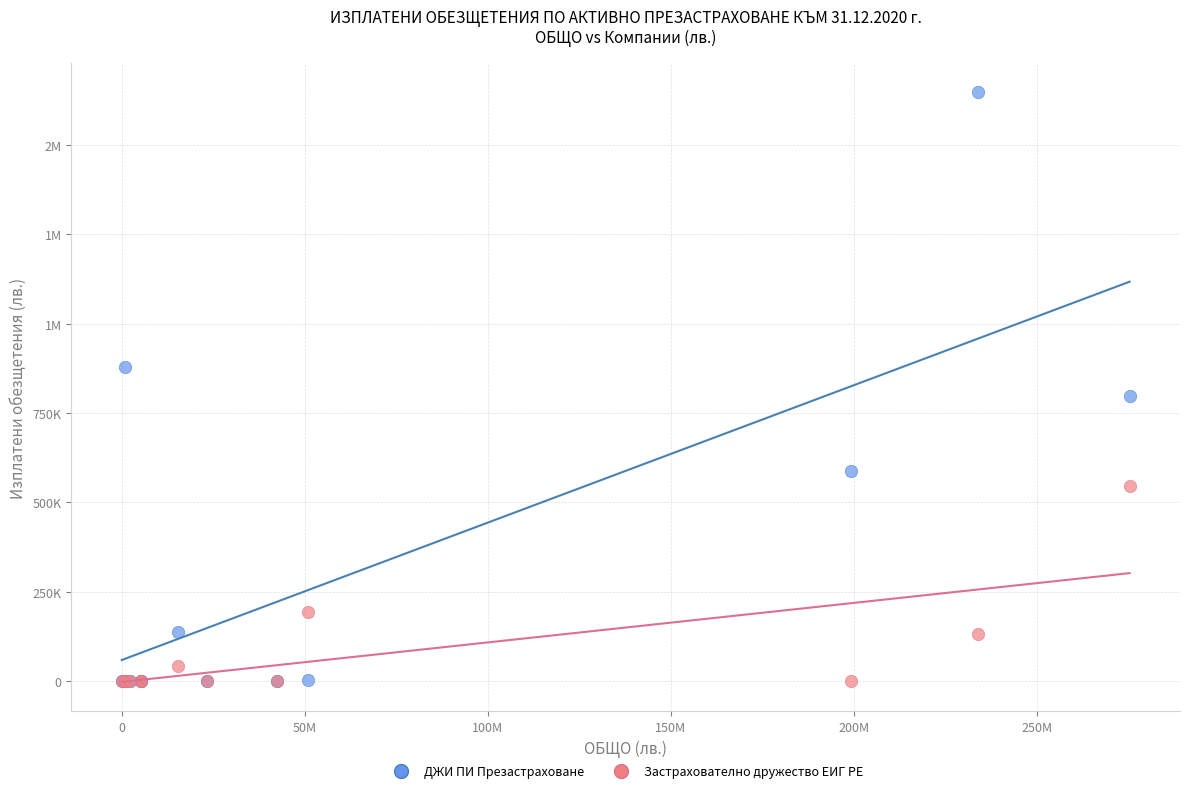

What are all the series names shown in the legend?

ДЖИ ПИ Презастраховане, Застрахователно дружество ЕИГ РЕ